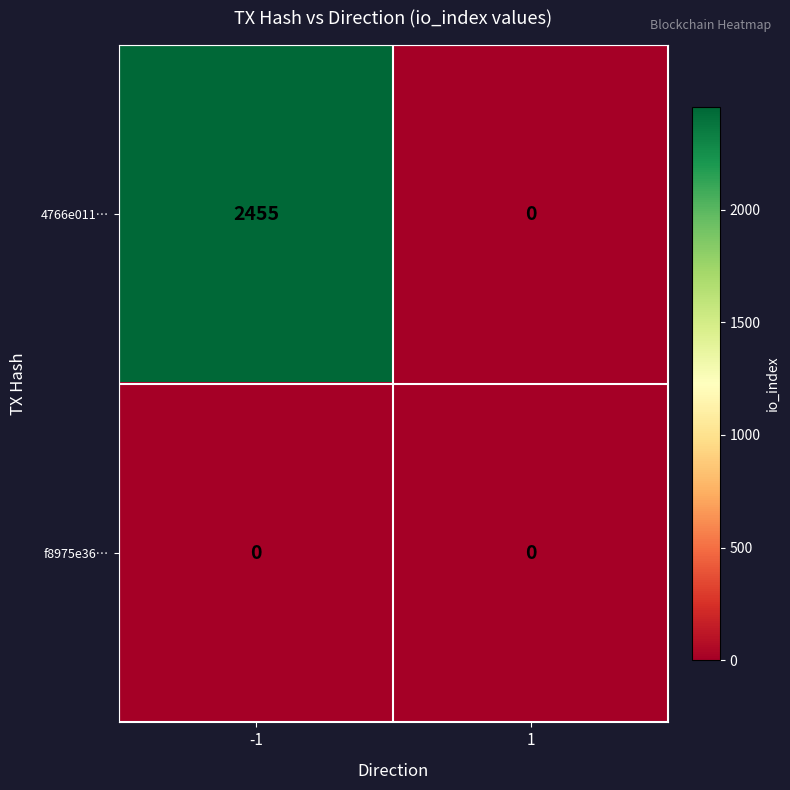

How many data points does each series have?

2